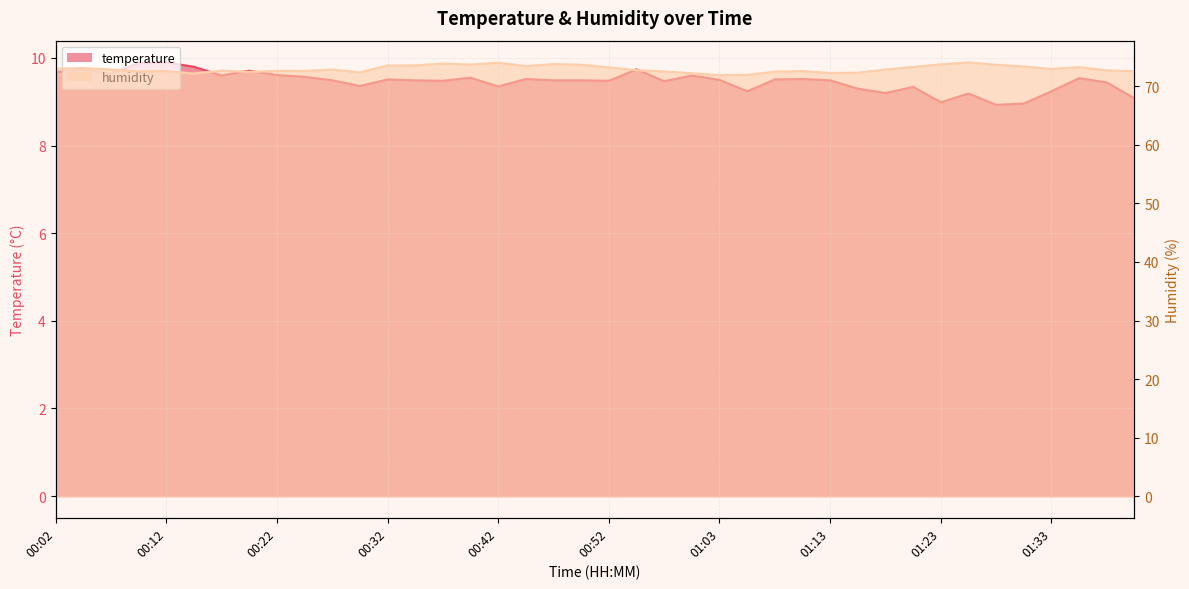

Which label corresponds to the largest value in the chart?

01:25